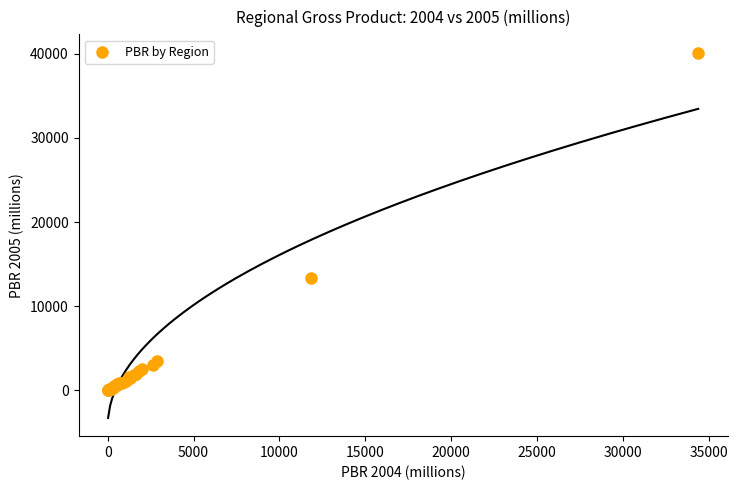

What Y value in the scatter plot is closest to 20076?

13295